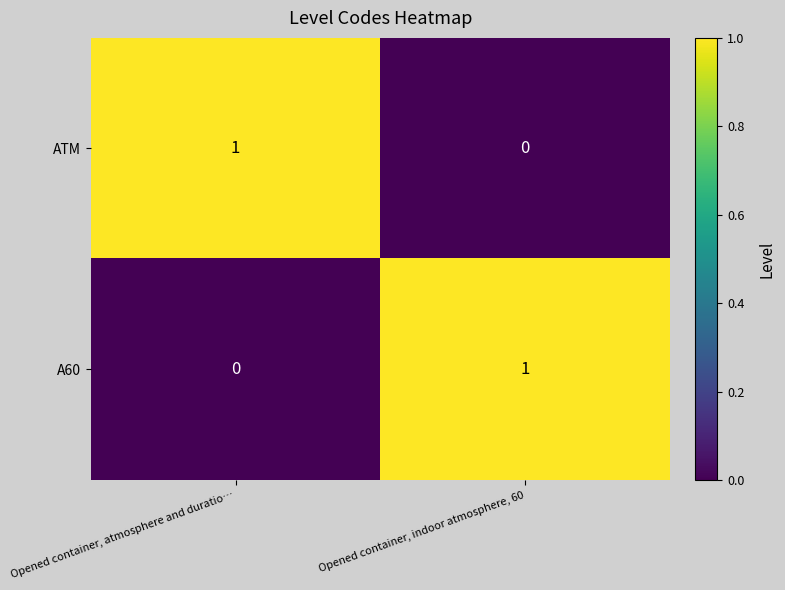

Reading left to right, what are all the values shown in this chart?

ATM: Opened container, atmosphere and duratio…=1	Opened container, indoor atmosphere, 60=0
A60: Opened container, atmosphere and duratio…=0	Opened container, indoor atmosphere, 60=1